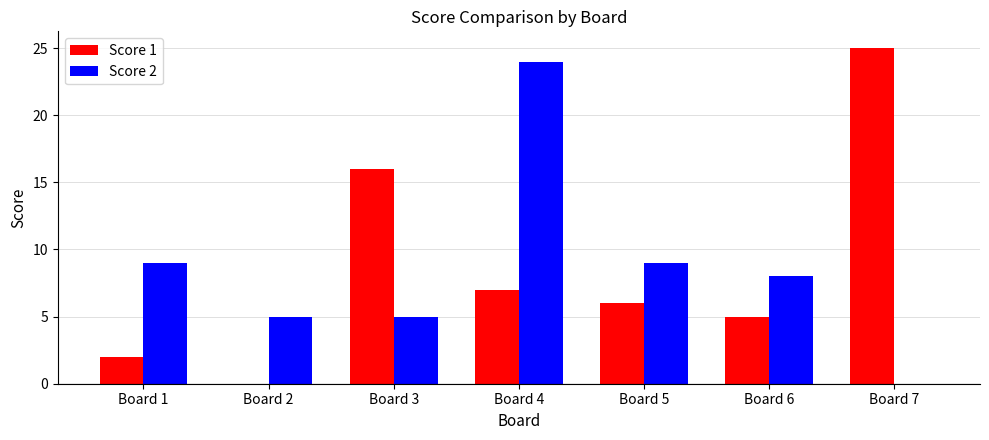

At which label does Score 2 reach its peak?

Board 4